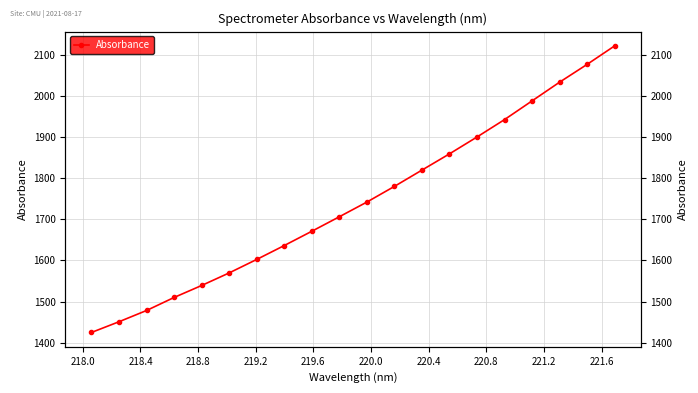

What is the smallest value displayed?

1425.0